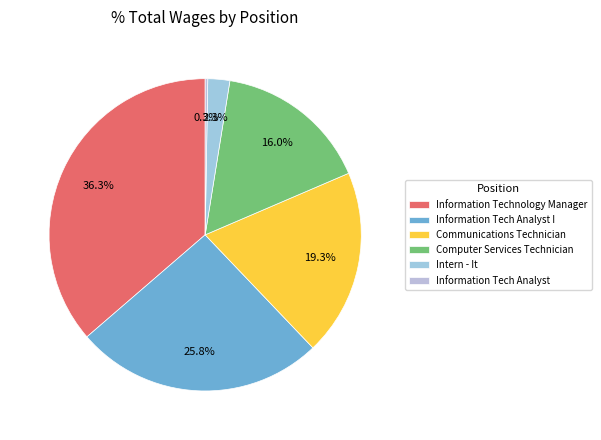

Is the sum of Information Tech Analyst and Information Tech Analyst I greater than half?

No